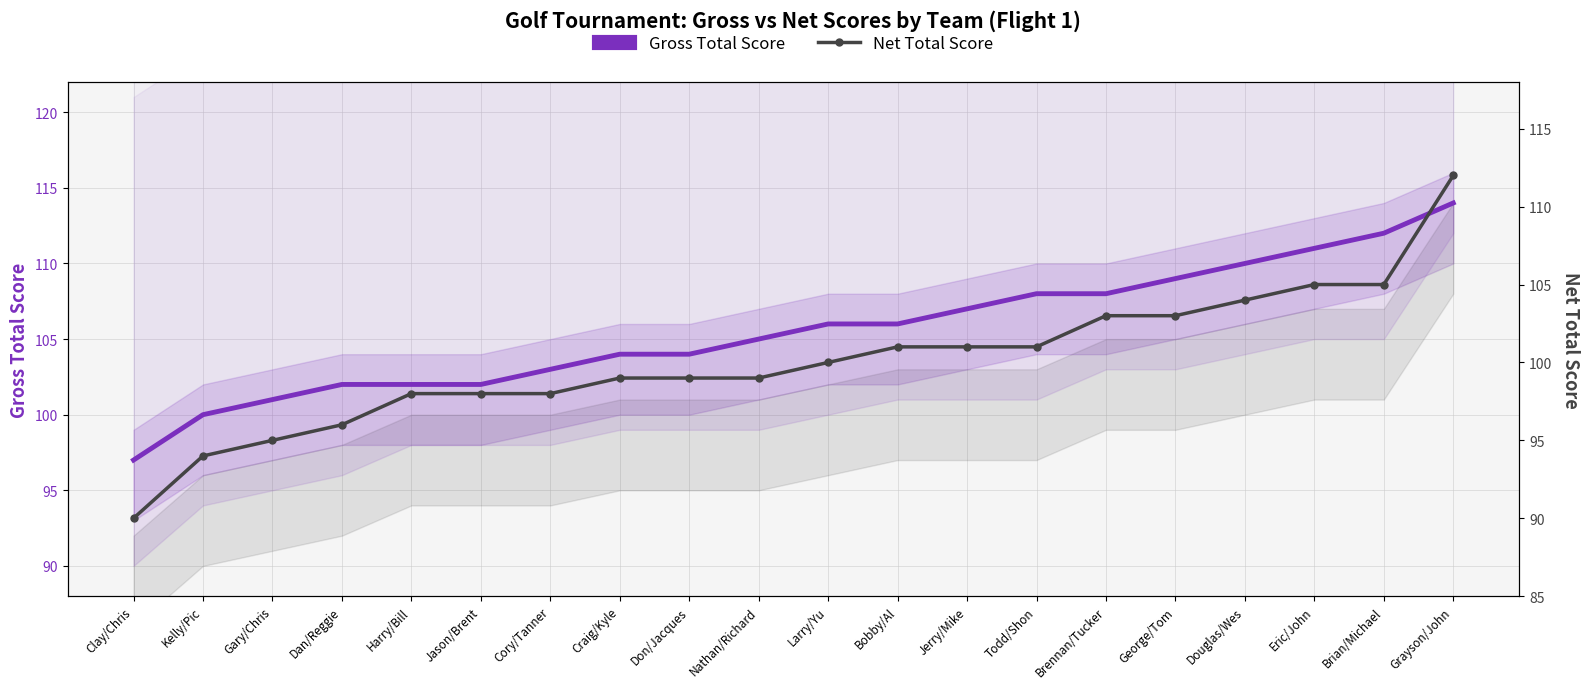

Does the chart have visible grid lines?

Yes